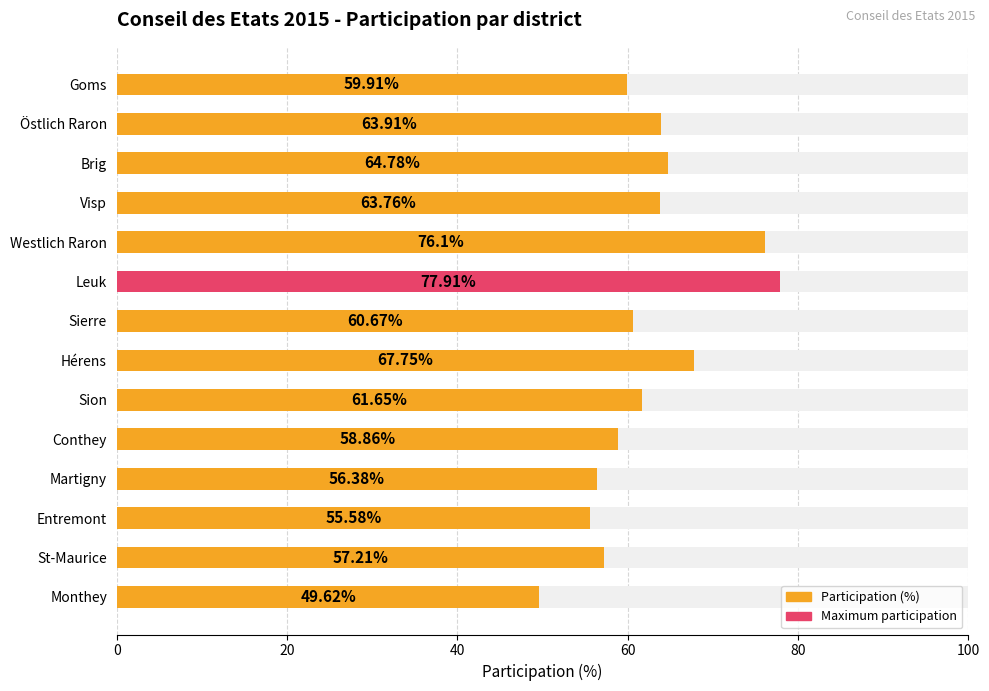

Is it true that the value at St-Maurice is 57.2?

True